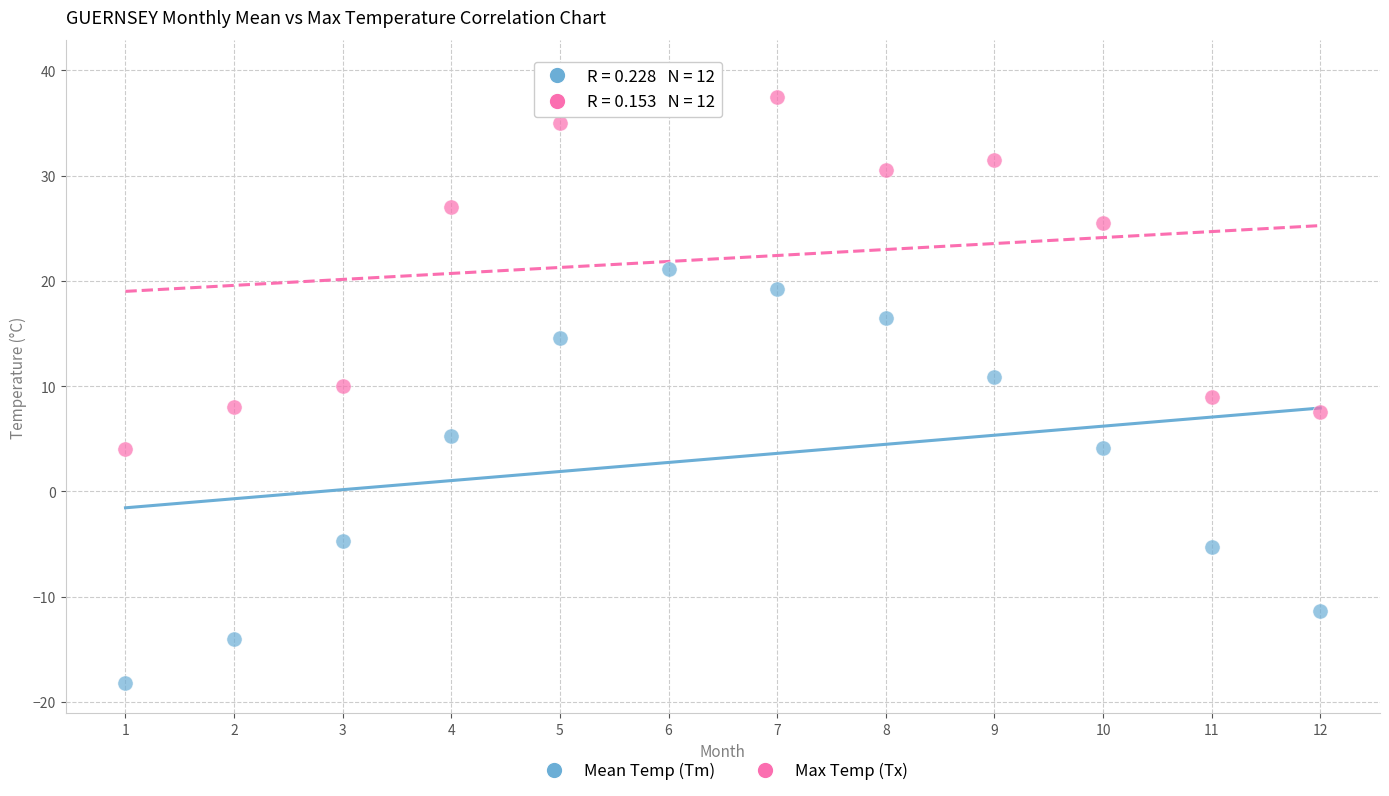

Across all data points, what is the range of X values (max minus min)?

11.0